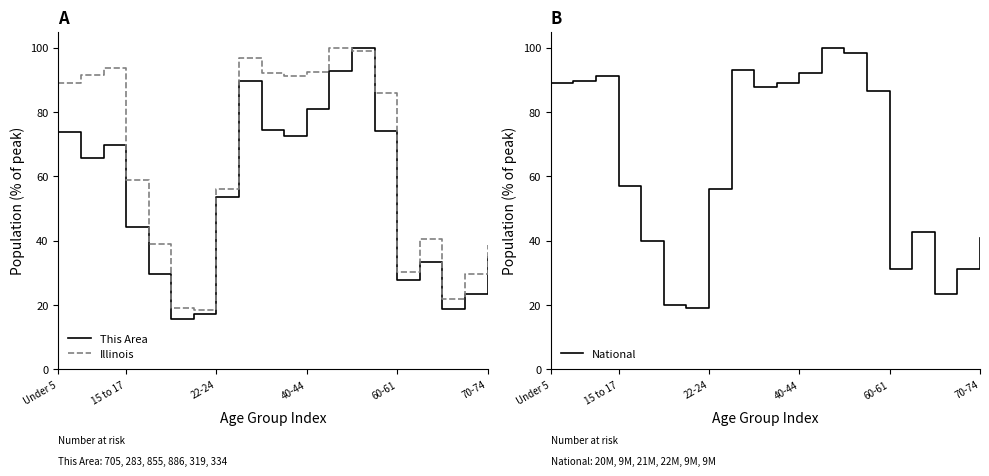

How many interior local valleys does the This Area series have?

5